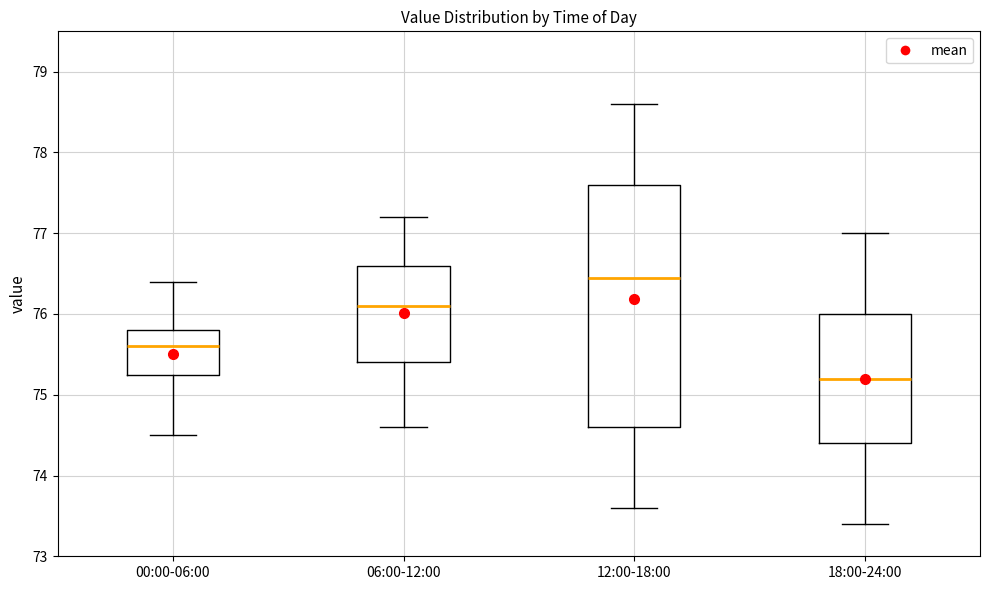

Reading left to right, read every box against the y-axis: the position of its median line, the range the box covers, and the ends of its whiskers. The values are not printed on the chart, so give them approximately, as read against the axis.

00:00-06:00: median 75.6, box 75.3 to 75.8, whiskers 74.5 to 76.4
06:00-12:00: median 76.1, box 75.4 to 76.6, whiskers 74.6 to 77.2
12:00-18:00: median 76.5, box 74.6 to 77.6, whiskers 73.6 to 78.6
18:00-24:00: median 75.2, box 74.4 to 76.0, whiskers 73.4 to 77.0